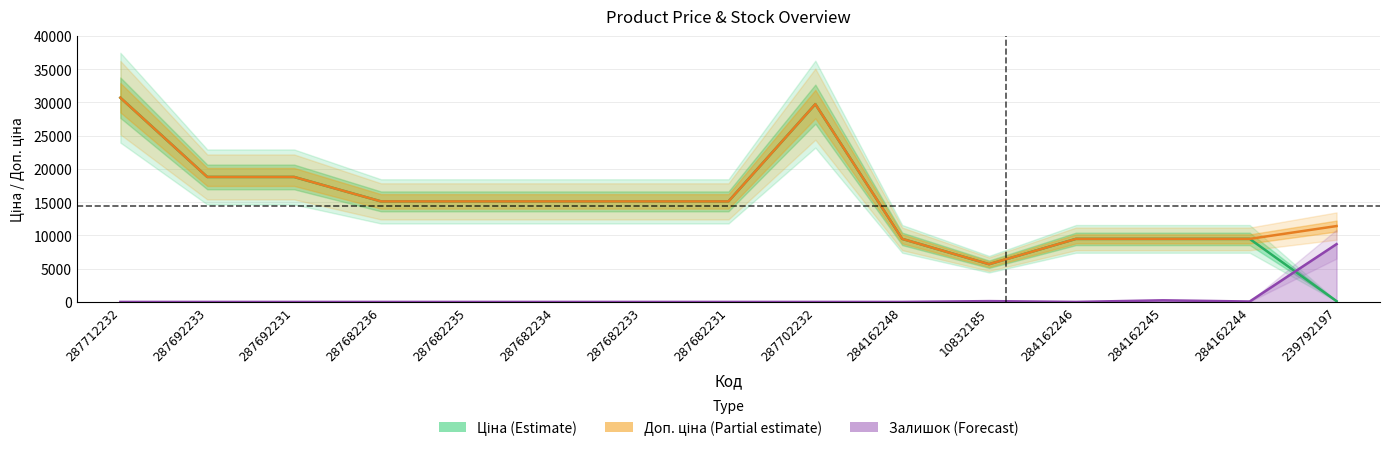

True or false: Залишок and Доп. ціна cross at least once.

False